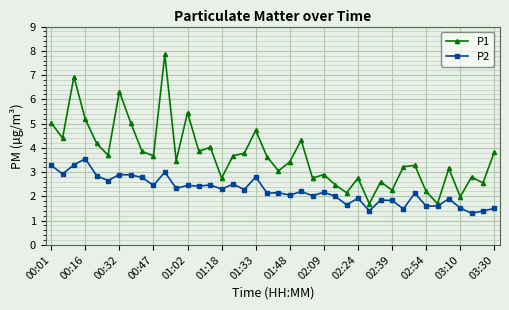

Count the number of data series in this chart.

2